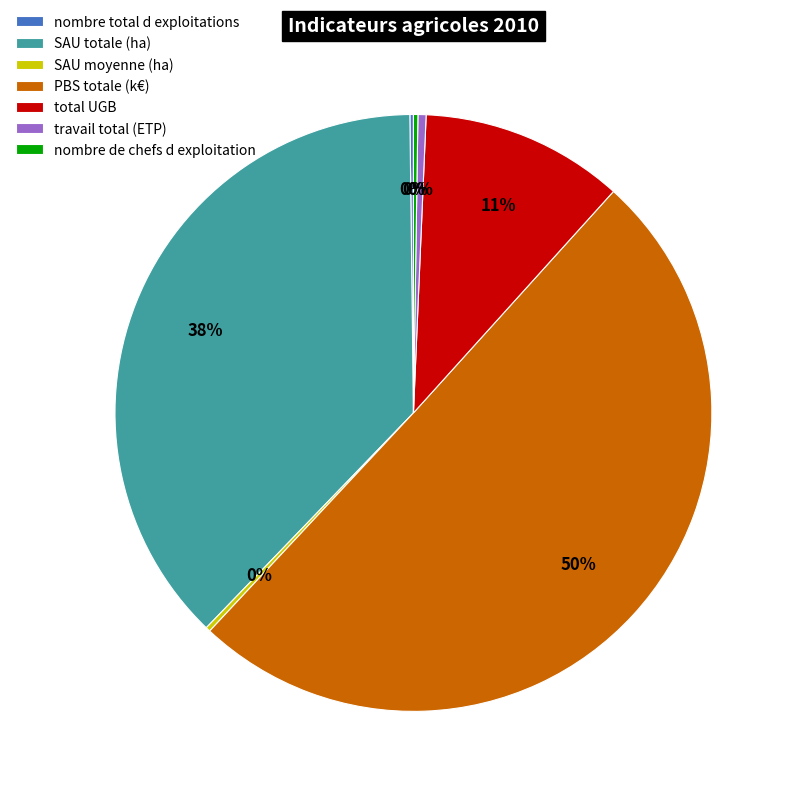

What percentage is the SAU totale (ha) slice, to the nearest percent?

38%